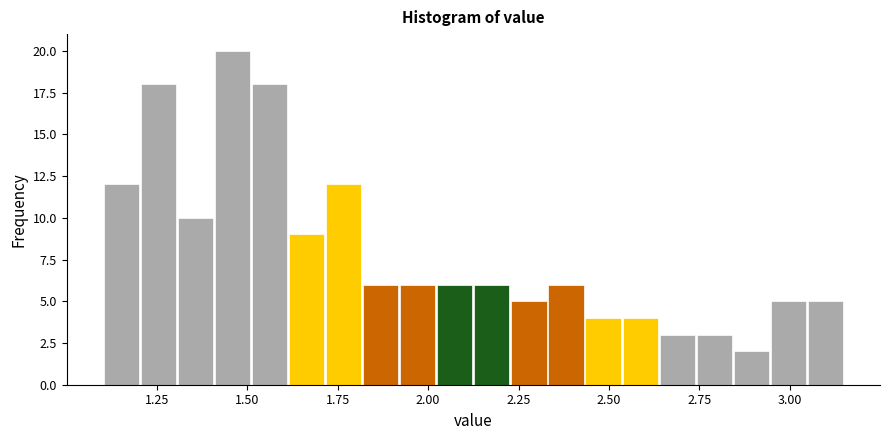

Read against the x-axis, roughly where is the centre of the tallest bar?

1.45